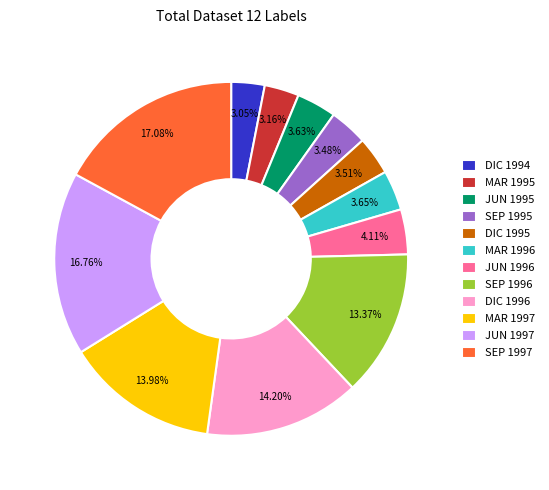

True or false: DIC 1996 accounts for 1% of the total.

False